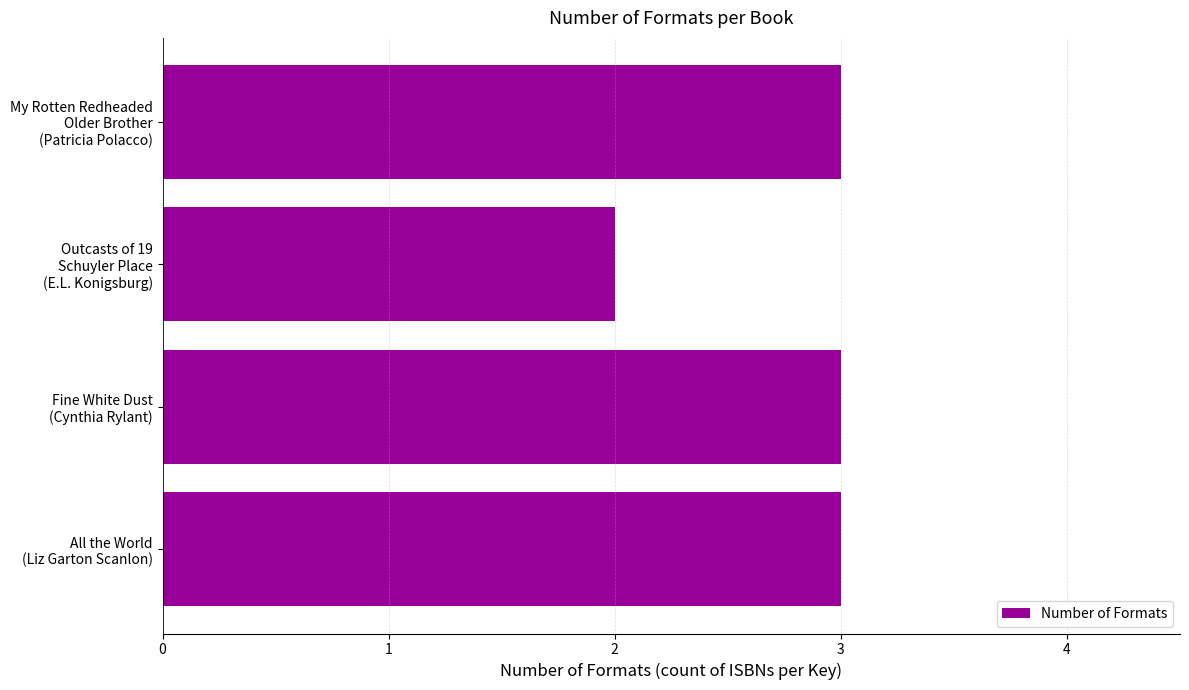

Reading top to bottom, what are all the values shown in this chart?

3	2	3	3